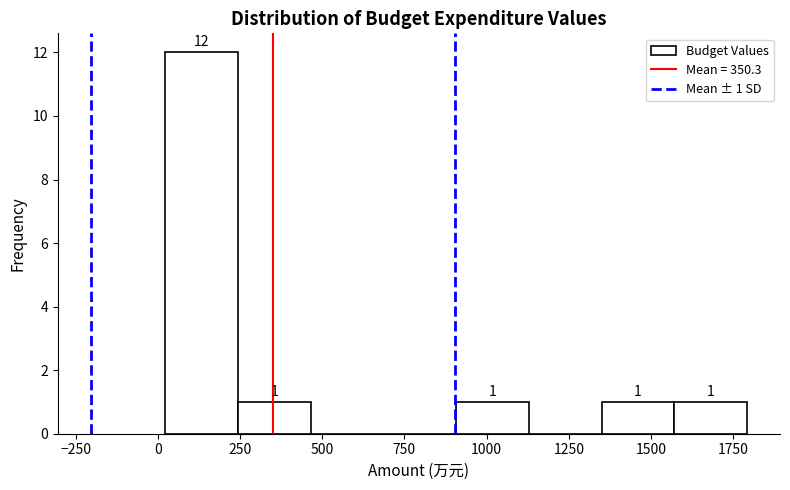

Which range on the x-axis has the tallest bar?

0 to 250